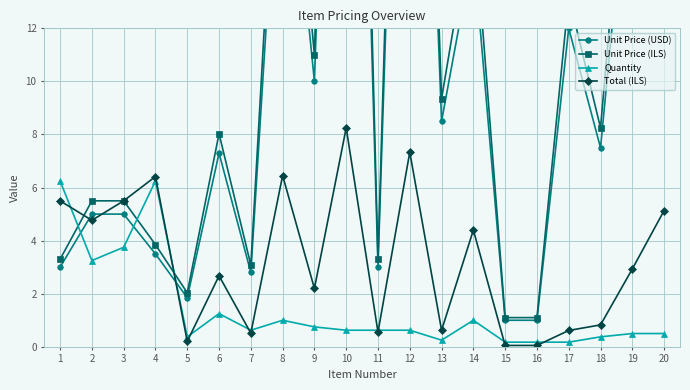

What is the value of the Total (ILS) point at the 11th from the left?

0.6